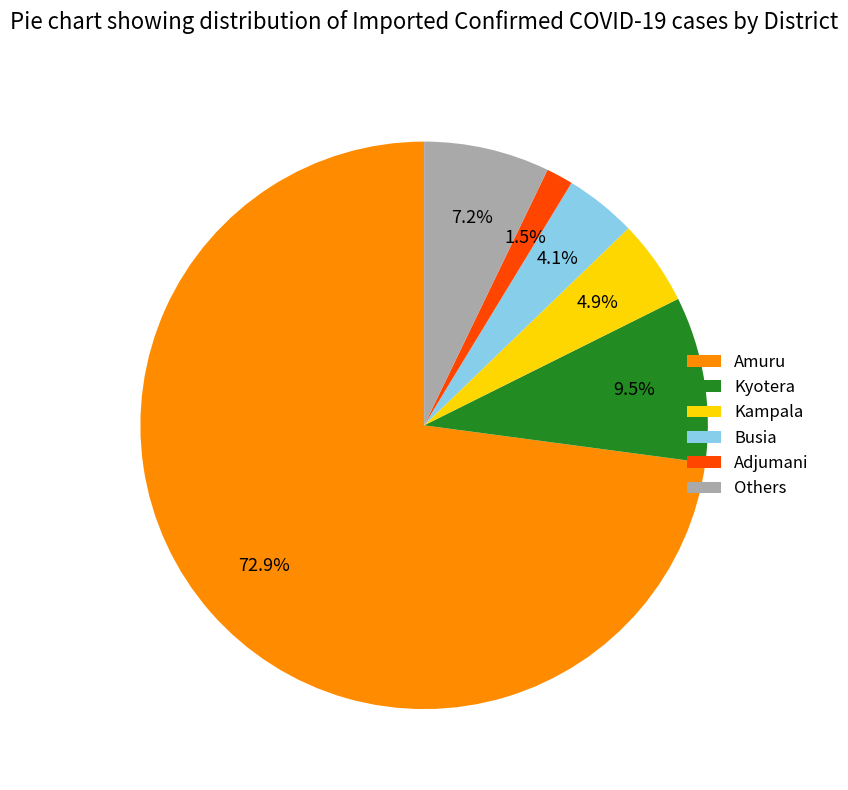

Is there any slice that represents more than half of the pie?

Yes